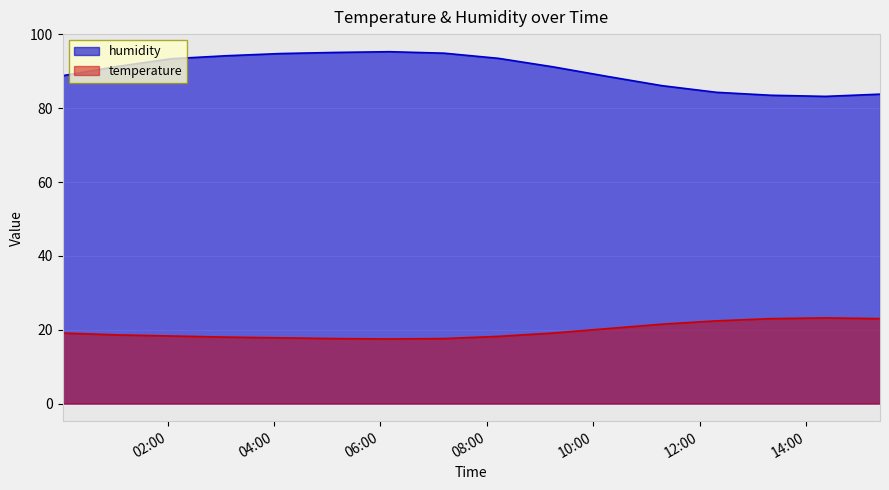

List the series in order of their peak value, lowest first.

temperature, humidity